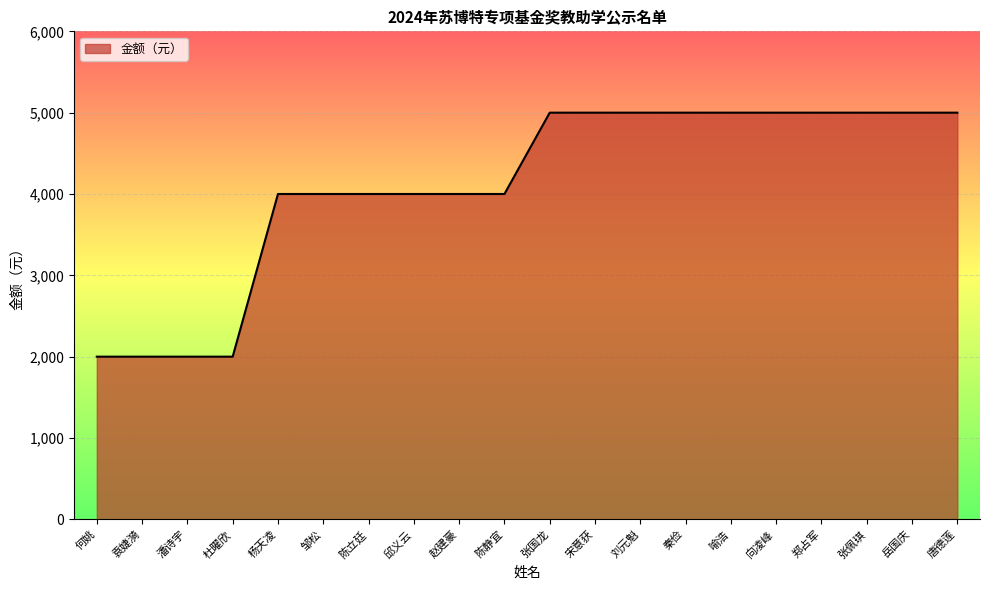

What is the minimum value shown in the chart?

2000